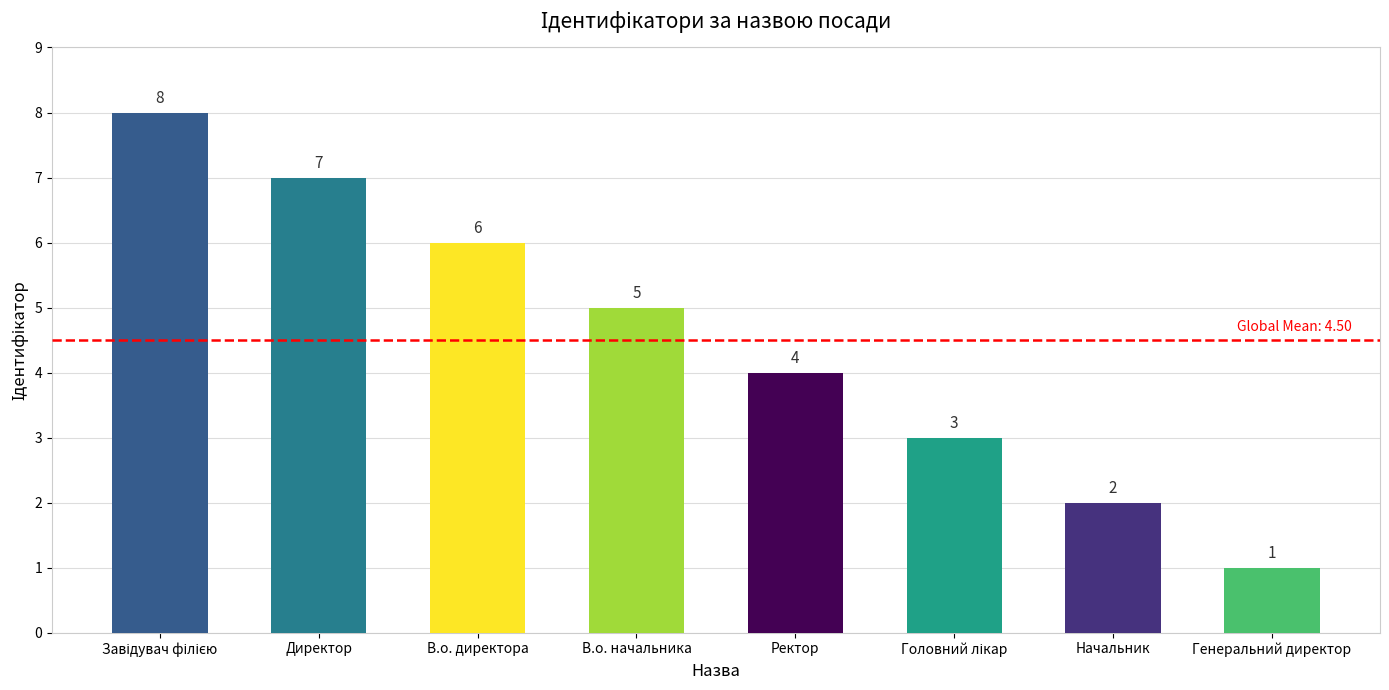

What is the greatest value displayed?

8